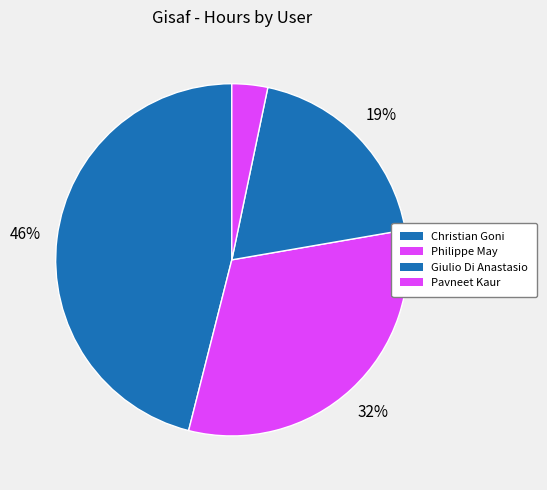

How many segments does this pie chart have?

4